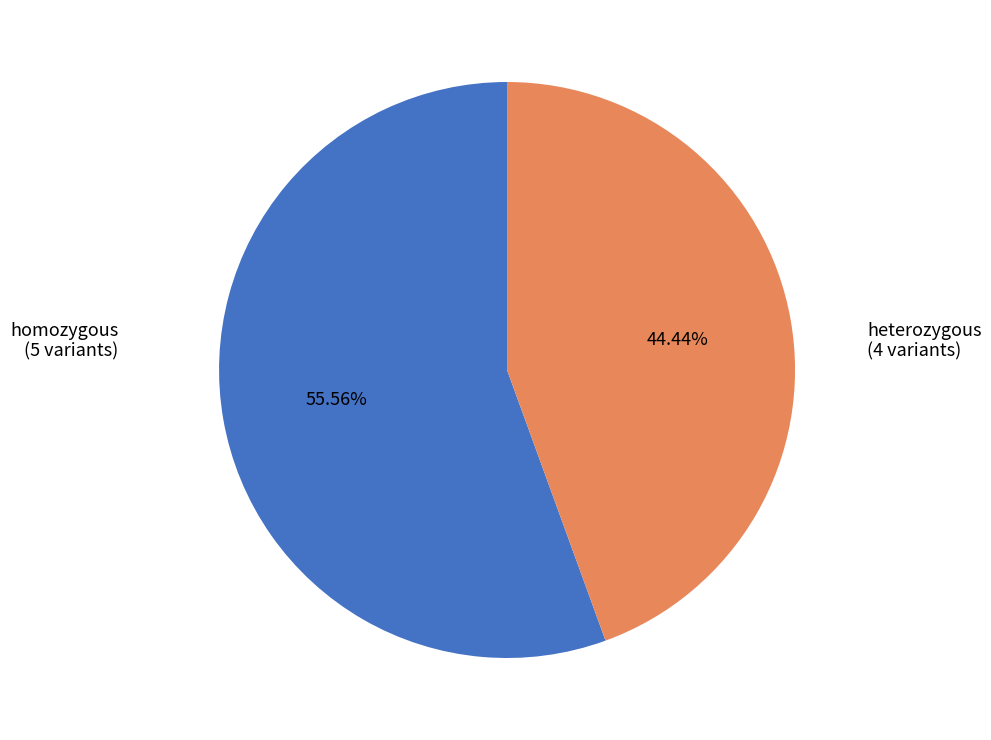

Which category has the biggest portion of the pie?

homozygous